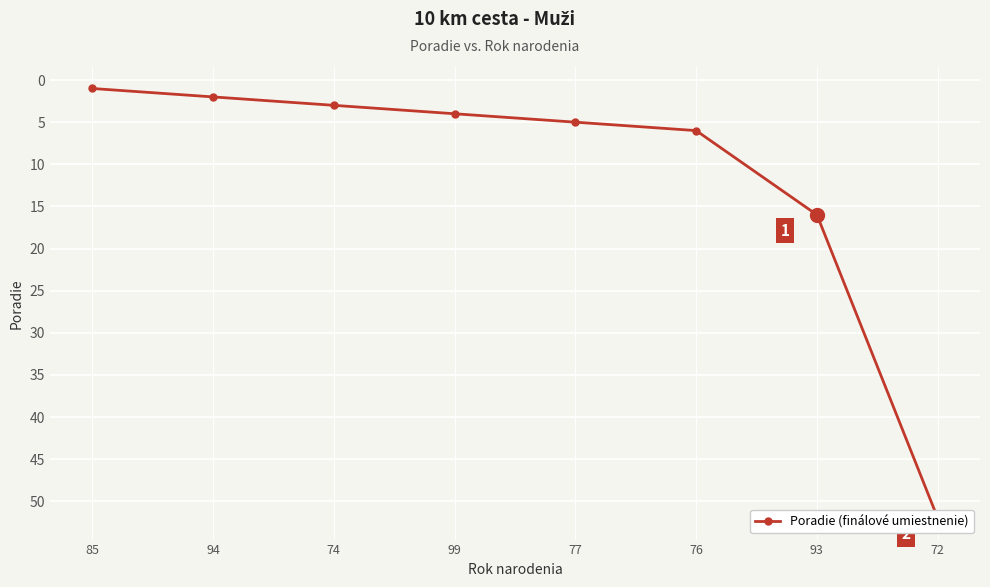

Rank the categories by value from highest to lowest.

72, 93, 76, 77, 99, 74, 94, 85